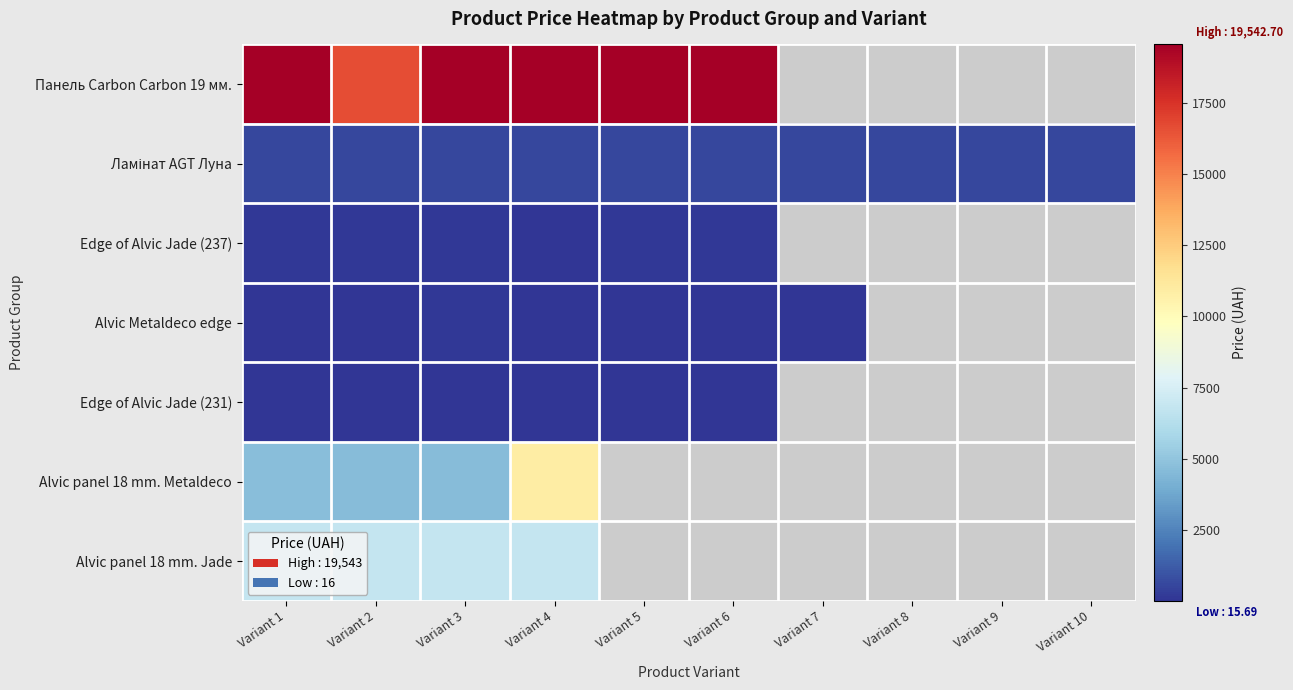

Which series has the widest spread of values?

Alvic panel 18 mm. Metaldeco